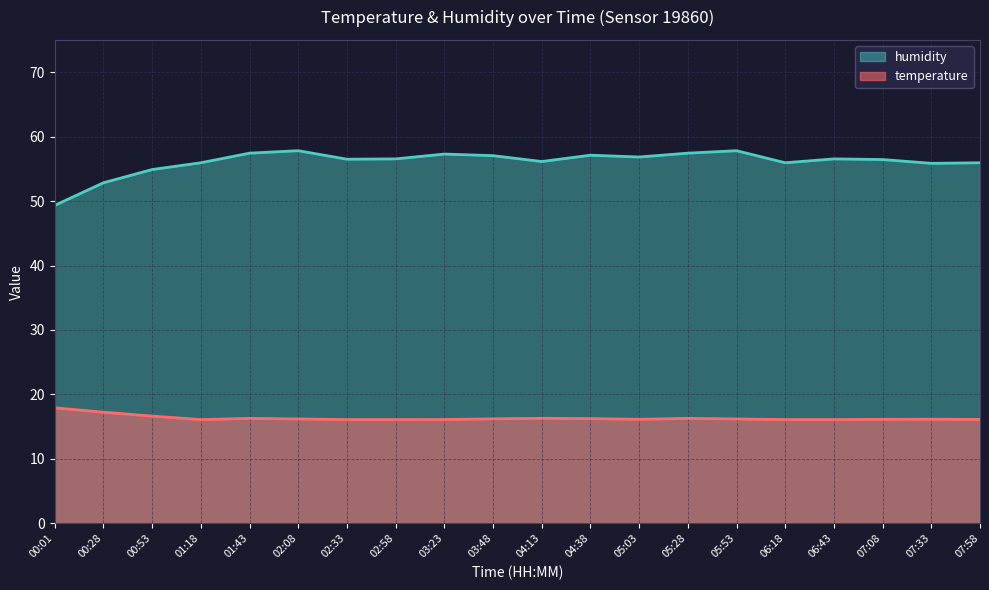

Is the value of humidity at 06:18 greater than the value of temperature at 05:53?

Yes